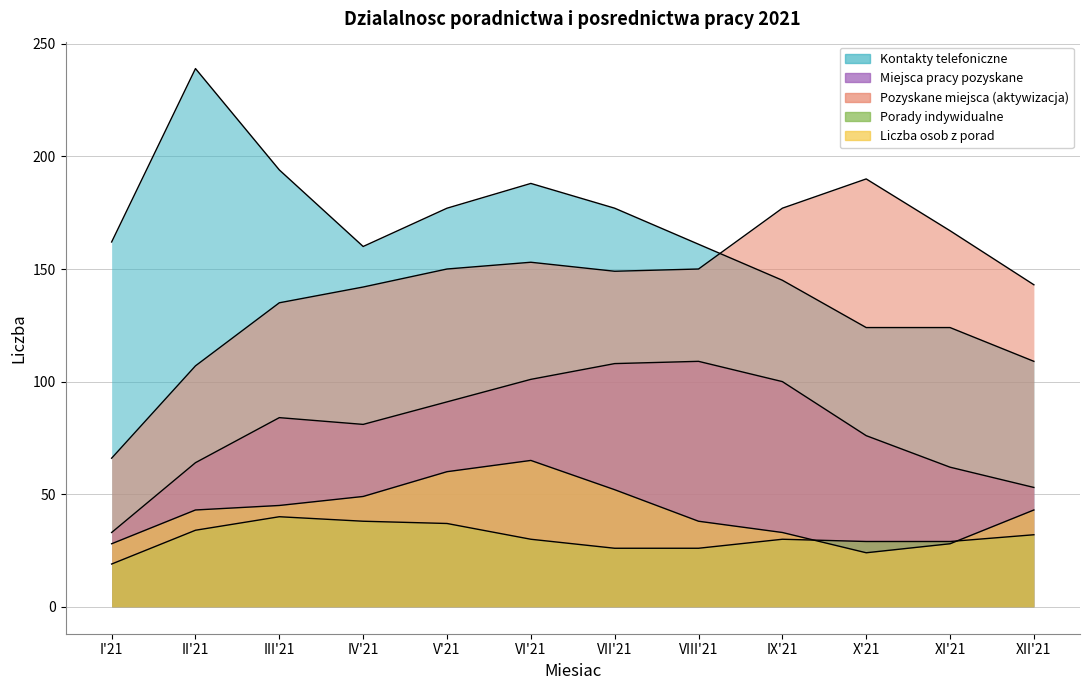

Where is the first local maximum for Miejsca pracy pozyskane?

III'21